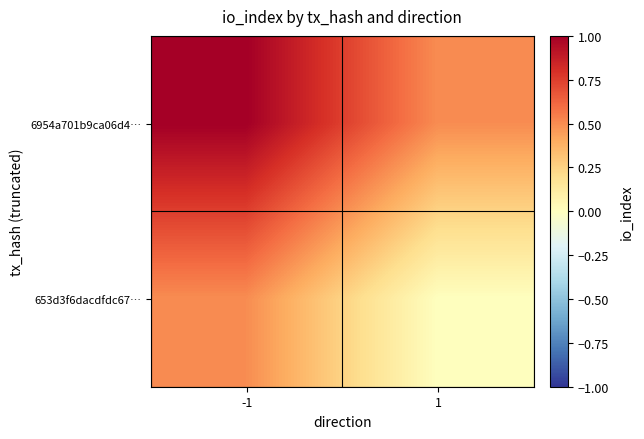

Reading left to right, extract all data points from this chart.

6954a701b9ca06d4…: -1=1.0	1=0.5
653d3f6dacdfdc67…: -1=0.5	1=0.0